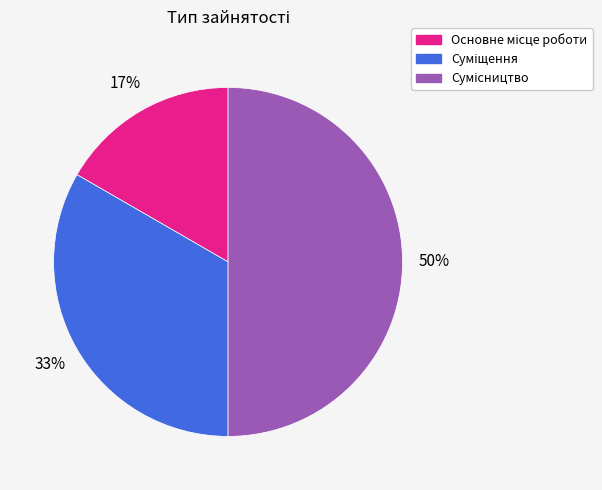

To the nearest percent, what is the average slice percentage?

33%